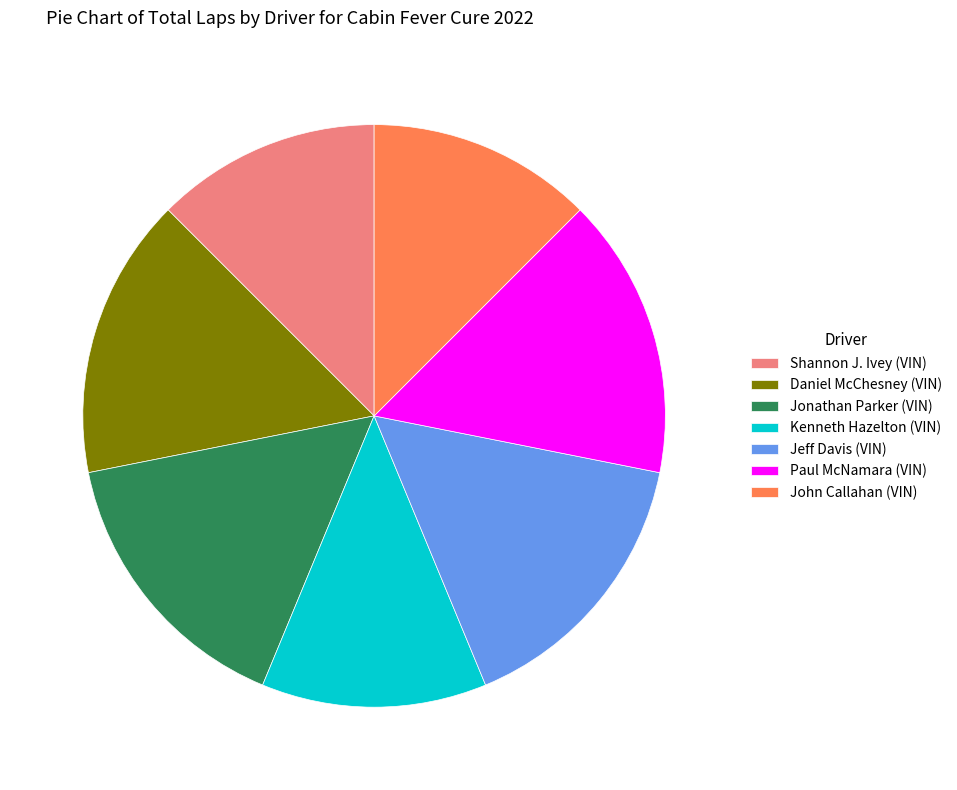

Is Jonathan Parker (VIN) the majority of the pie?

No